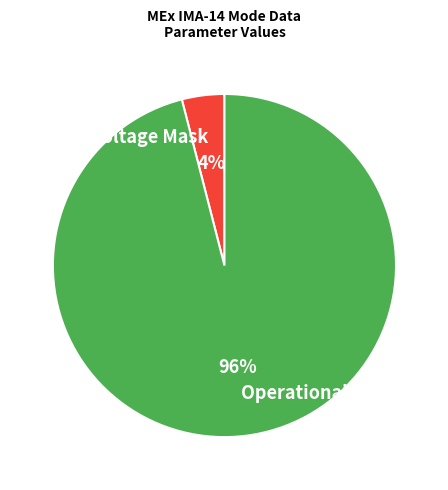

How many segments does this pie chart have?

2